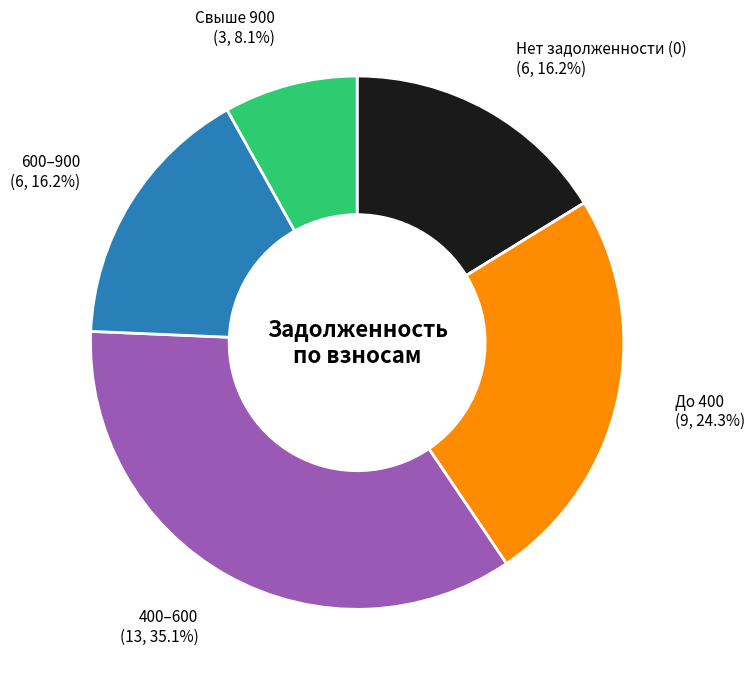

Is there a majority slice in this chart?

No